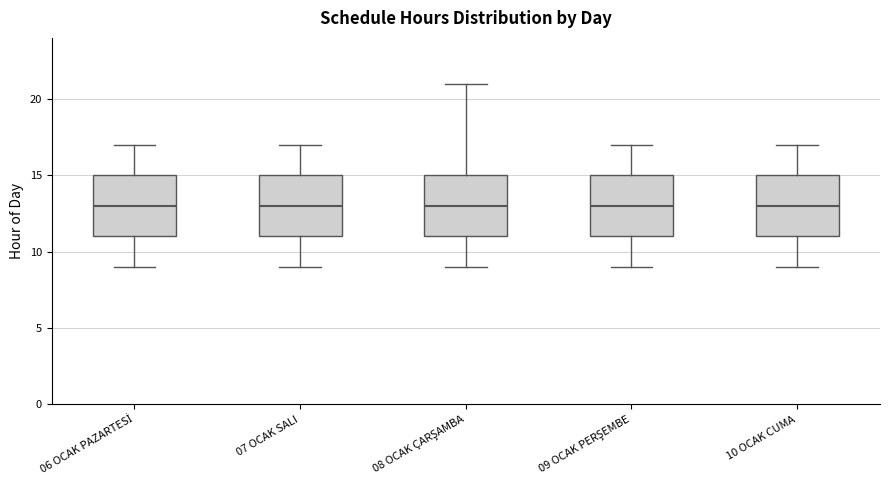

Where does the lower whisker of the box for 09 OCAK PERŞEMBE end on the y-axis? The values are not printed on the chart, so give them approximately, as read against the axis.

9